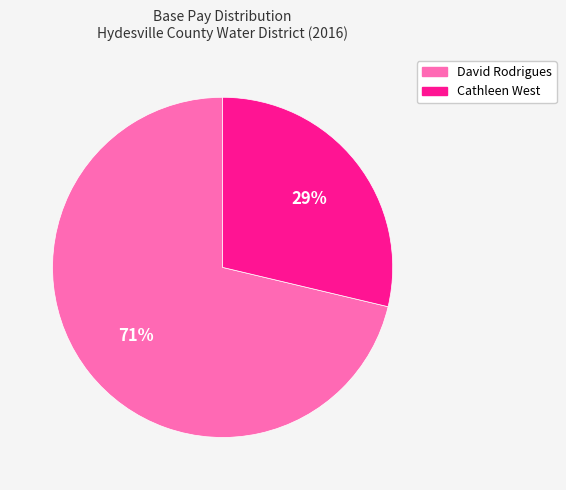

True or false: Cathleen West accounts for 29% of the total.

True